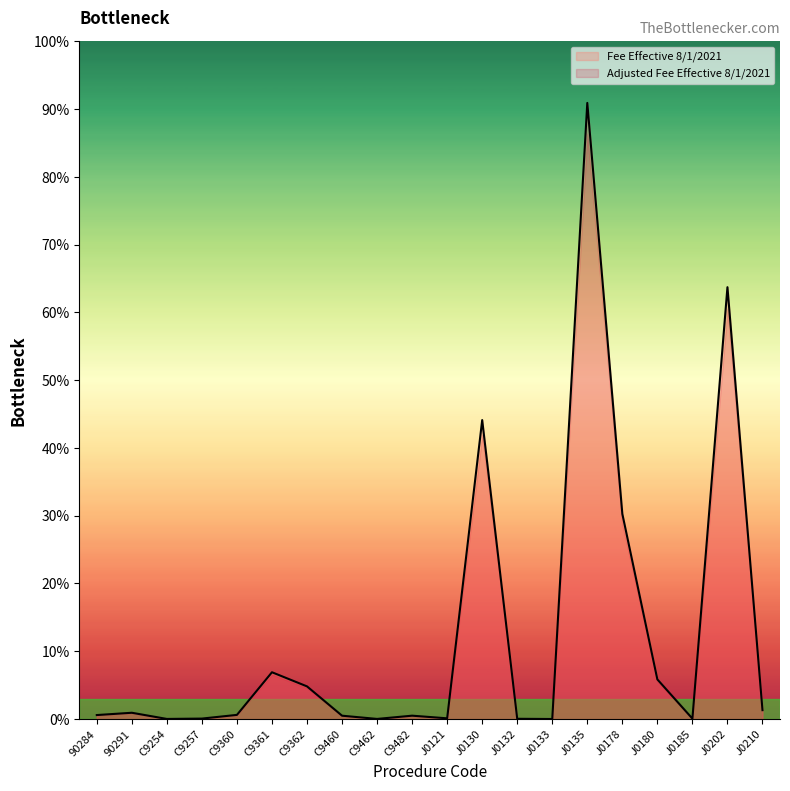

What are all the series names shown in the legend?

Fee Effective 8/1/2021, Adjusted Fee Effective 8/1/2021